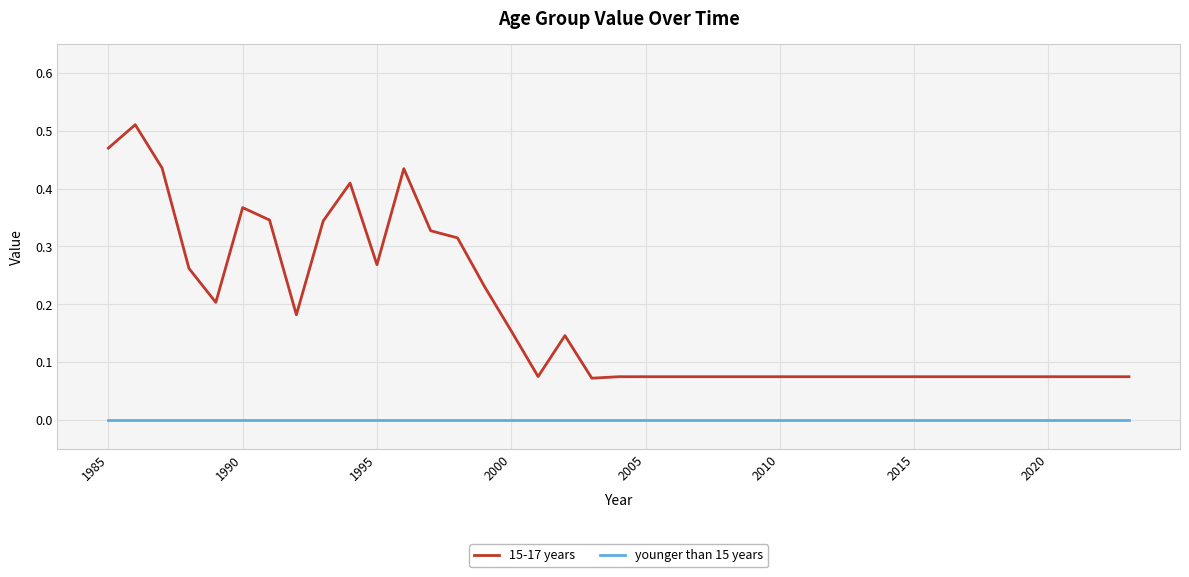

Which series has the widest spread of values?

15-17 years